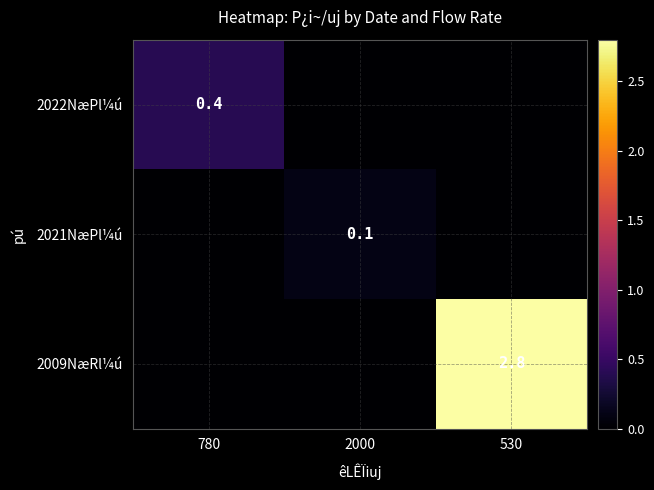

Rank the series by their maximum value, from lowest to highest.

2021NæPl¼ú, 2022NæPl¼ú, 2009NæRl¼ú